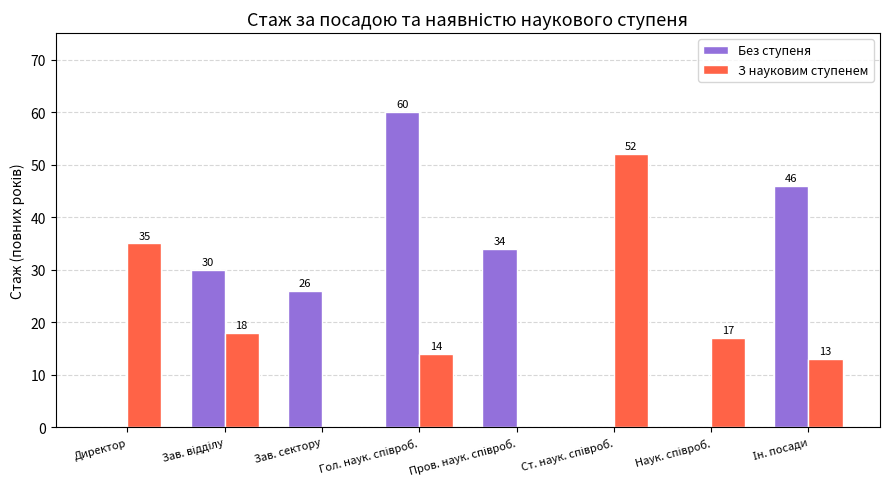

Reading left to right, extract all data points from this chart.

Без ступеня: 0	30	26	60	34	0	0	46
З науковим ступенем: 35	18	0	14	0	52	17	13